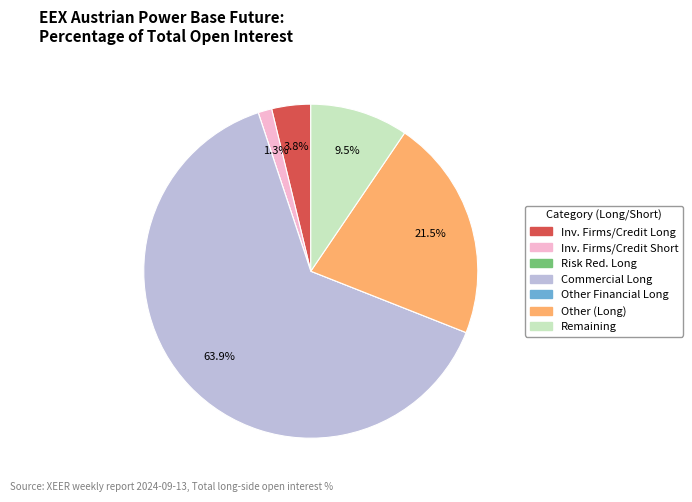

Is there a majority slice in this chart?

Yes